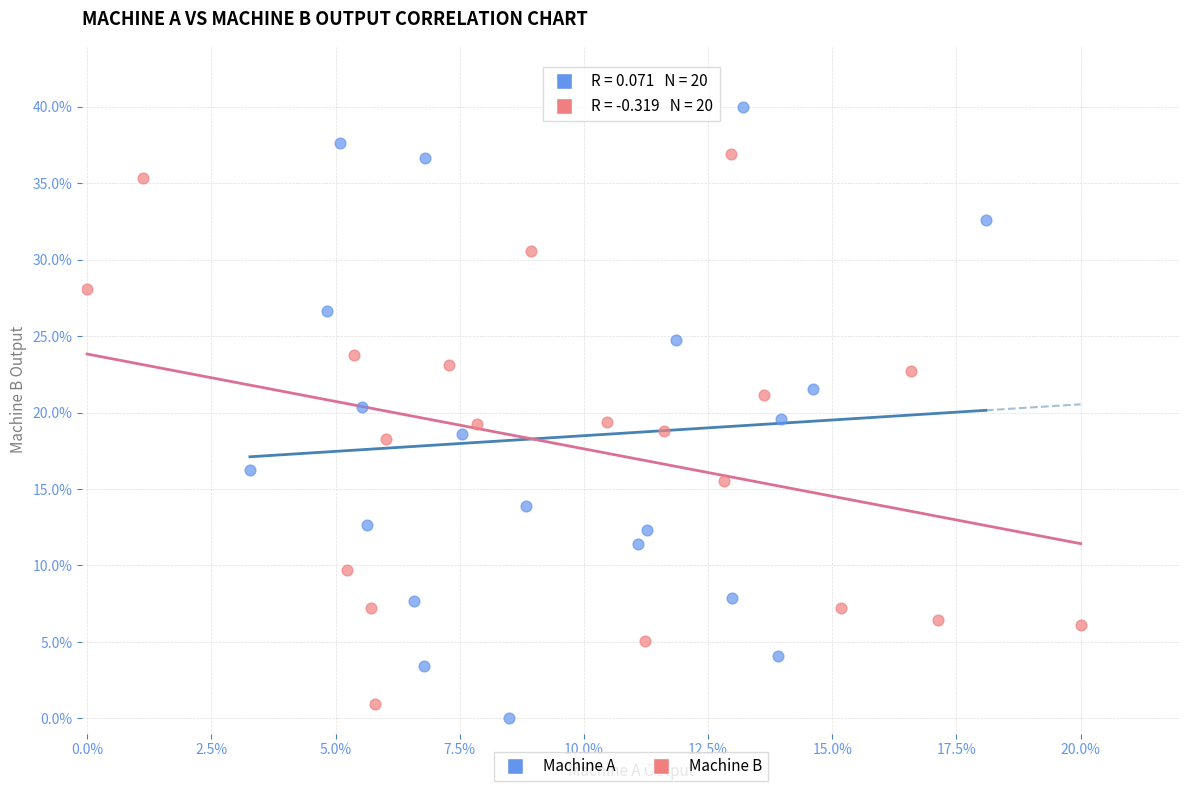

Which series contains the highest Y value?

Machine A